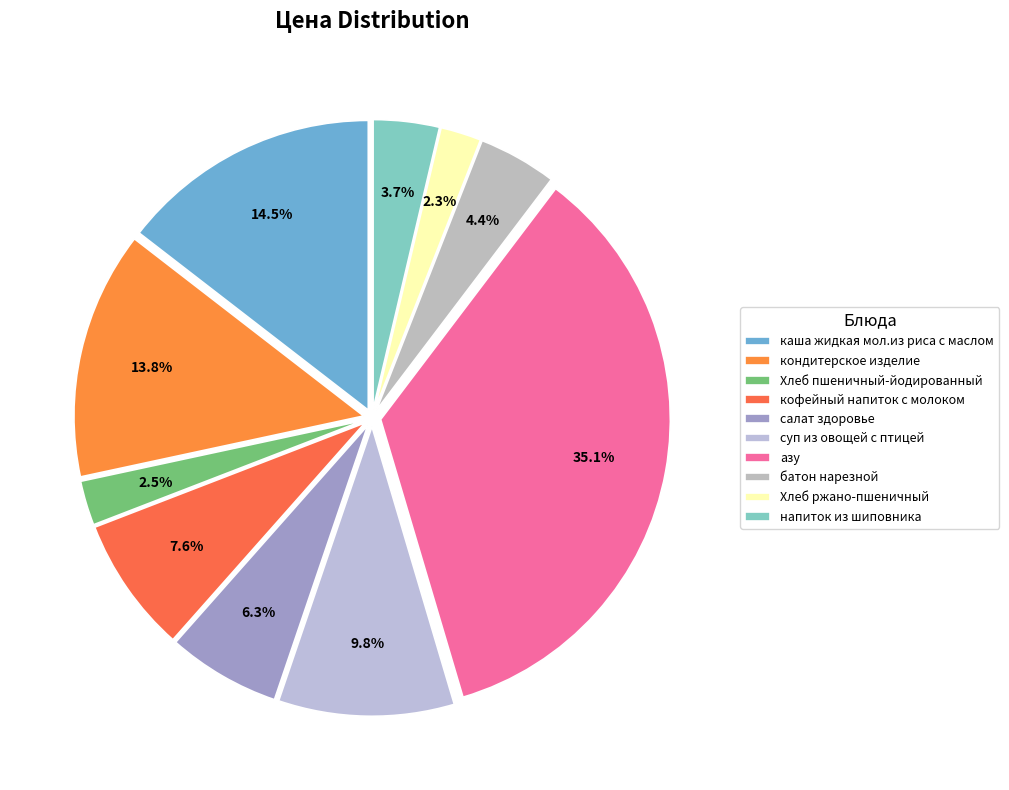

How many segments does this pie chart have?

10